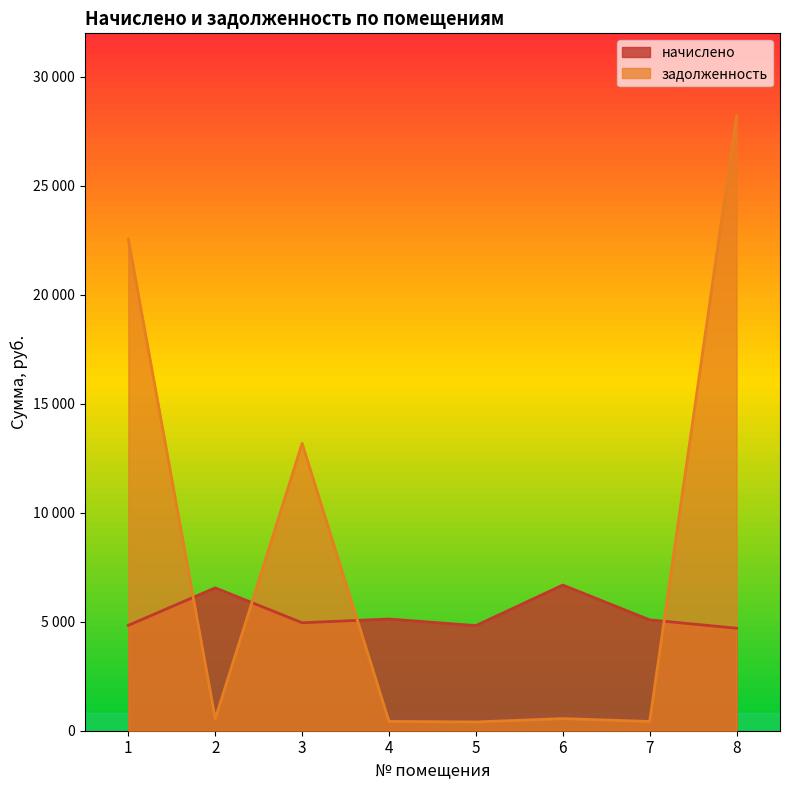

Which label corresponds to the smallest value in the chart?

5